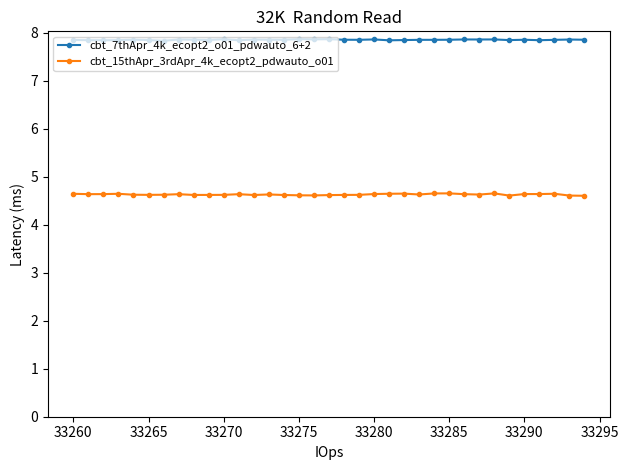

True or false: cbt_15thApr_3rdApr_4k_ecopt2_pdwauto_o01 and cbt_7thApr_4k_ecopt2_o01_pdwauto_6+2 intersect in this chart.

False